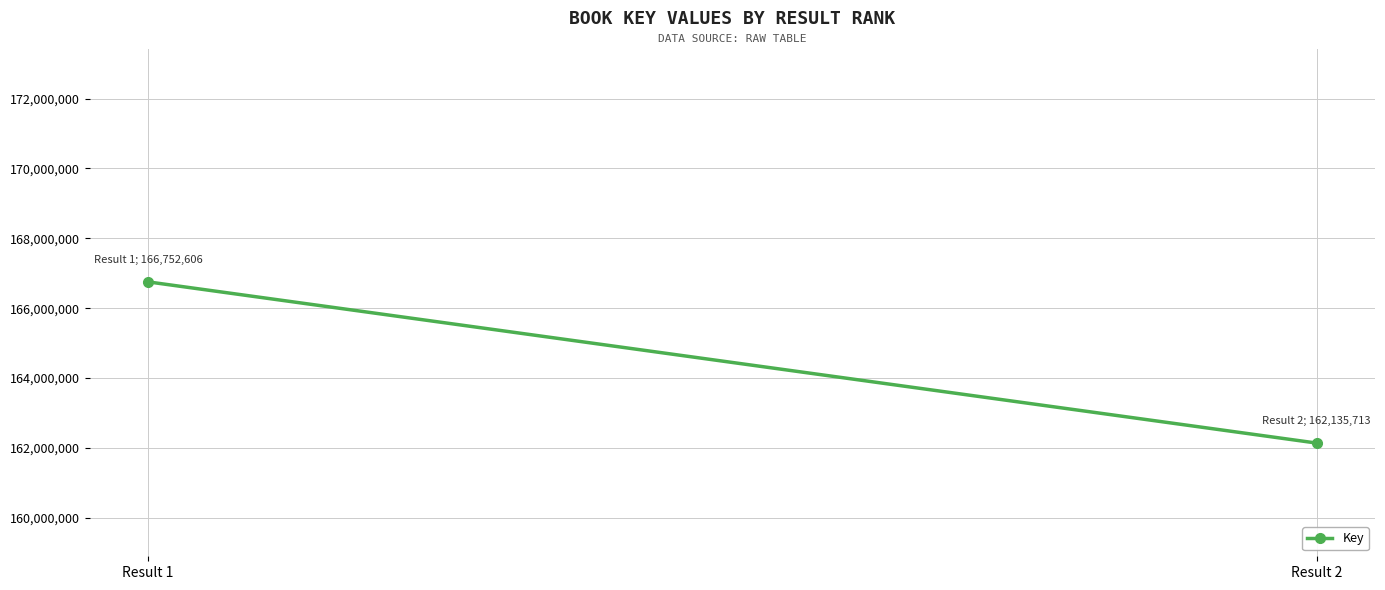

What is the minimum value shown in the chart?

162135713